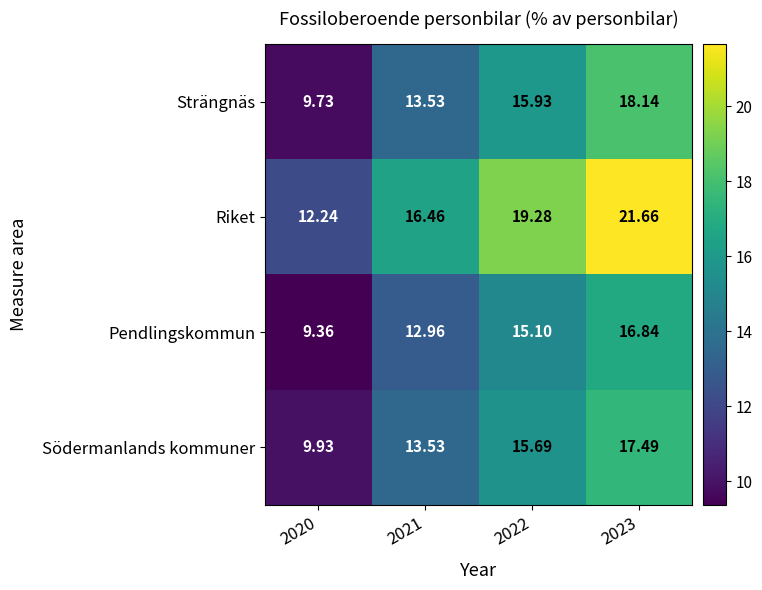

List the series in order of their peak value, highest first.

Riket, Strängnäs, Södermanlands kommuner, Pendlingskommun